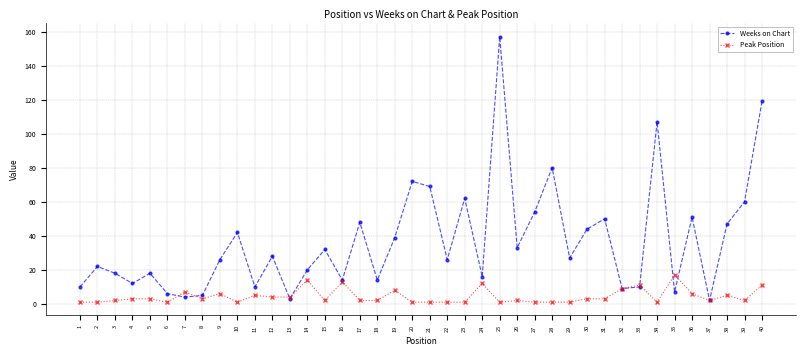

The Peak Position series shows 17 at 35. True or false?

True